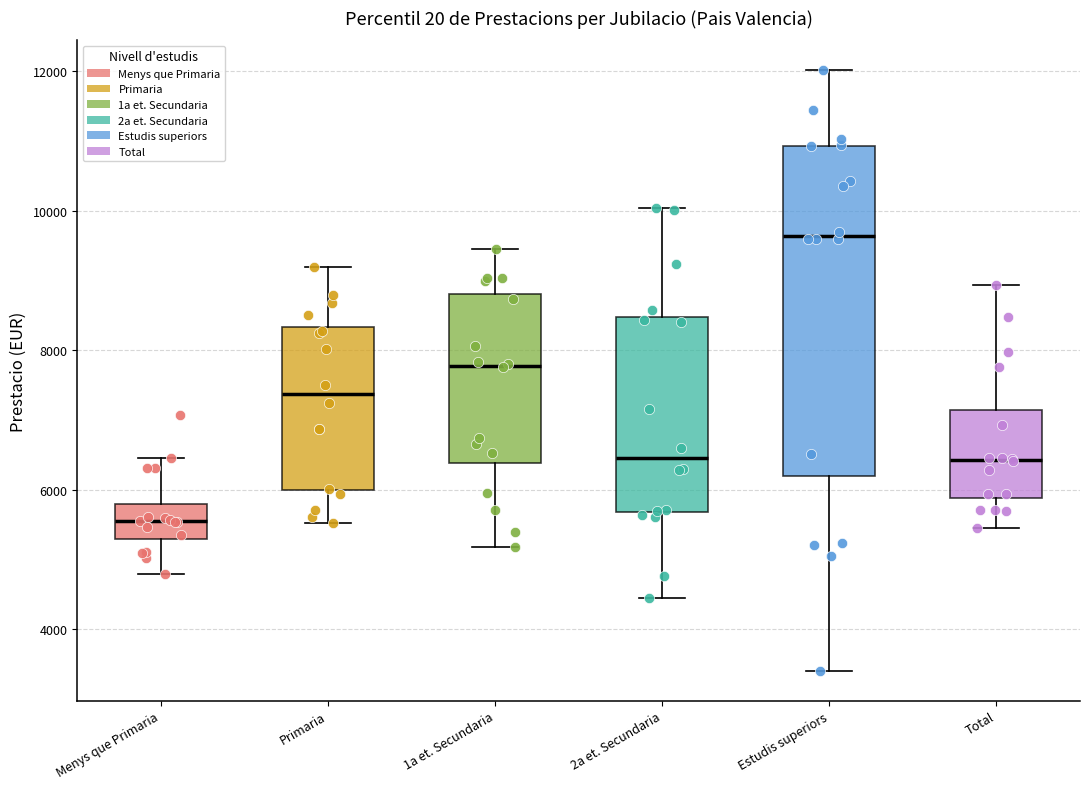

Reading left to right, read every box against the y-axis: the position of its median line, the range the box covers, and the ends of its whiskers. The values are not printed on the chart, so give them approximately, as read against the axis.

Menys que Primaria: median 5600, box 5200 to 5800, whiskers 4800 to 6400
Primaria: median 7400, box 6000 to 8400, whiskers 5600 to 9200
1a et. Secundaria: median 7800, box 6400 to 8800, whiskers 5200 to 9400
2a et. Secundaria: median 6400, box 5600 to 8400, whiskers 4400 to 10000
Estudis superiors: median 9600, box 6200 to 11000, whiskers 3400 to 12000
Total: median 6400, box 5800 to 7200, whiskers 5400 to 9000